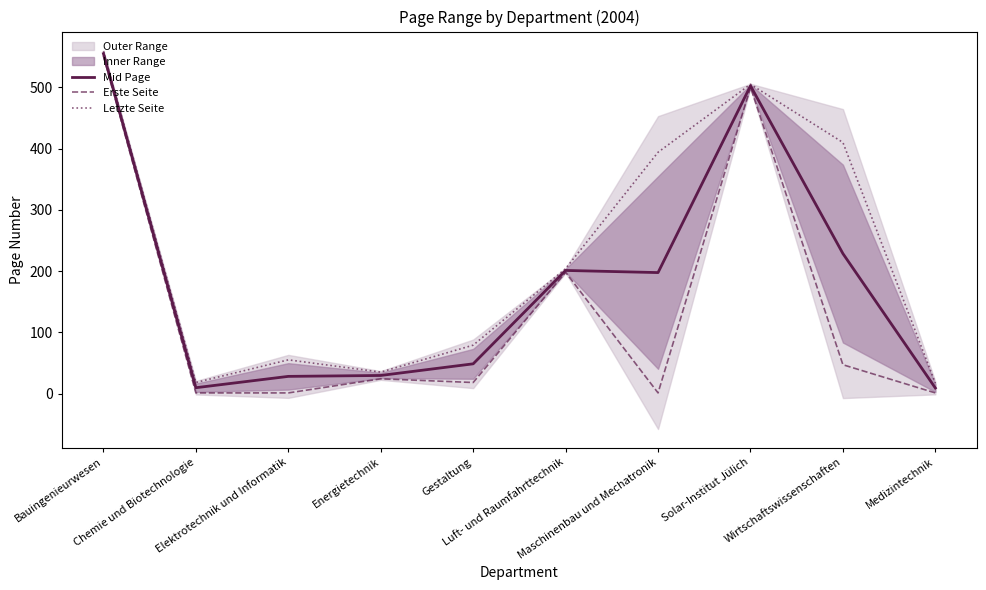

How many lines are shown in the chart?

3